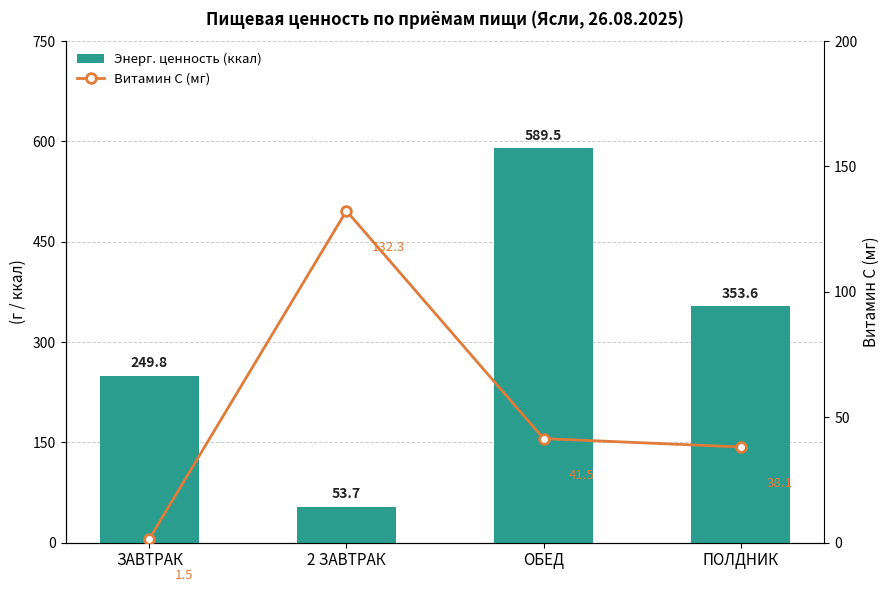

The Энерг. ценность (ккал) series shows 23.8 at 2 ЗАВТРАК. True or false?

False